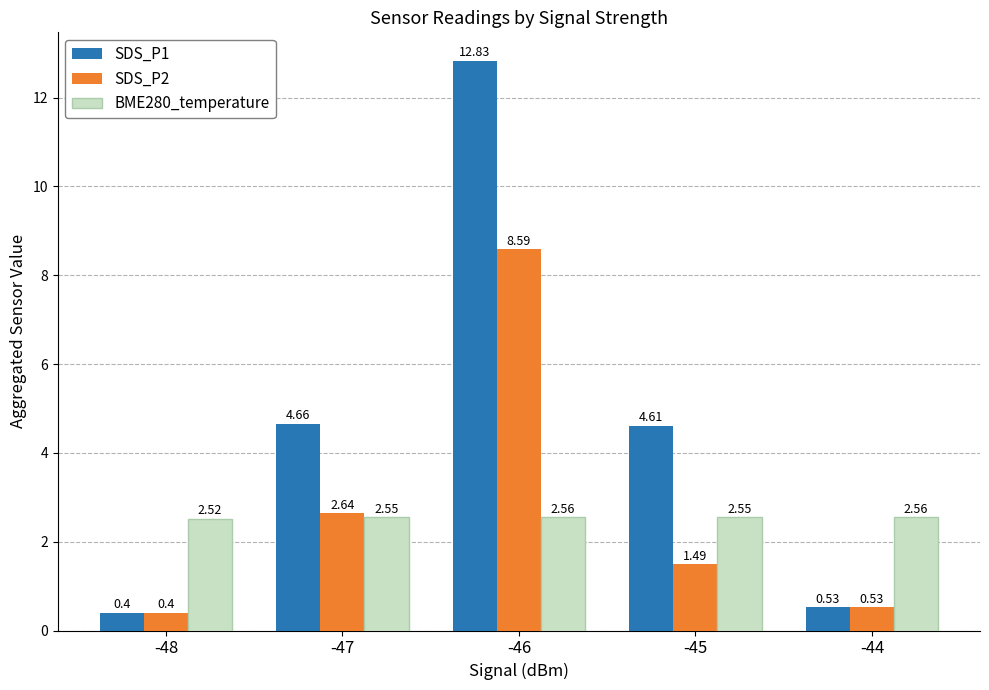

At -47, list the series in order from largest to smallest.

SDS_P1, SDS_P2, BME280_temperature